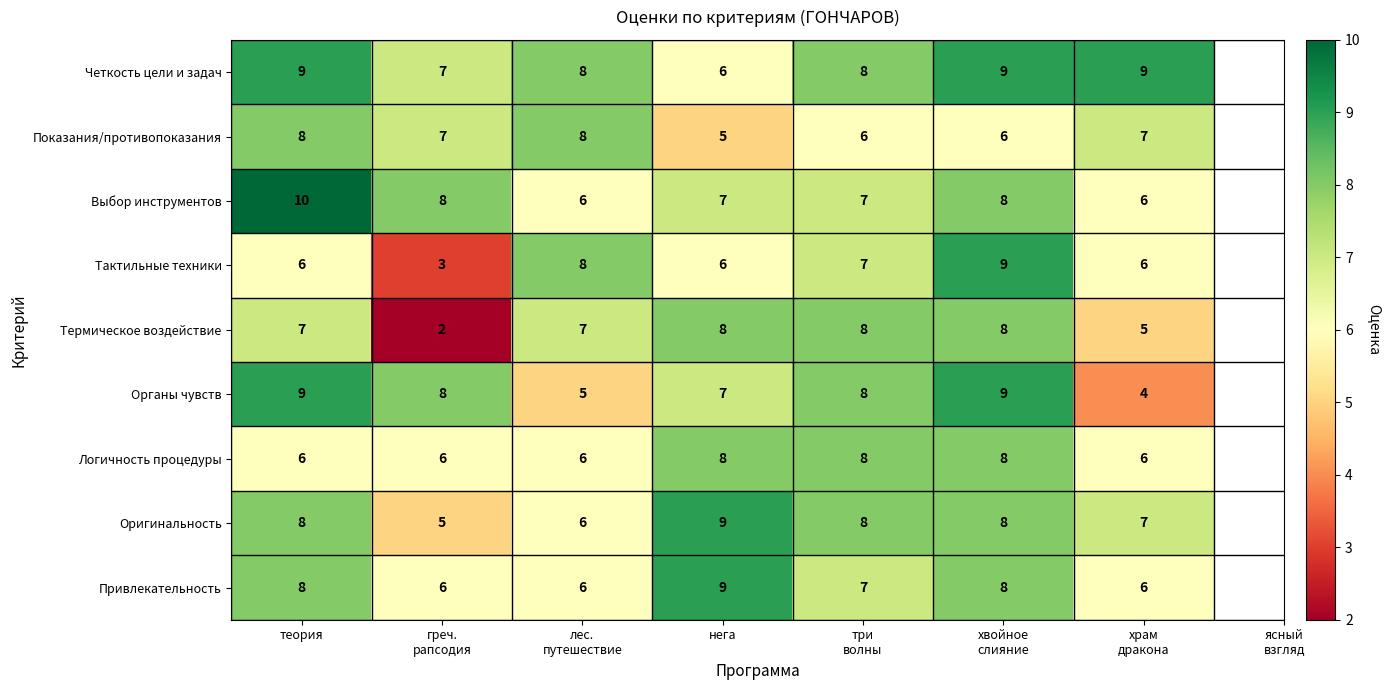

Which series has the largest total across all categories?

Четкость цели и задач